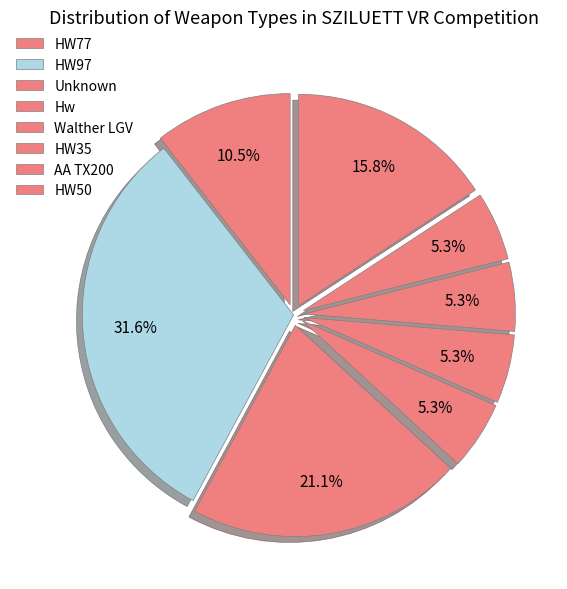

How many slices are in this pie chart?

8